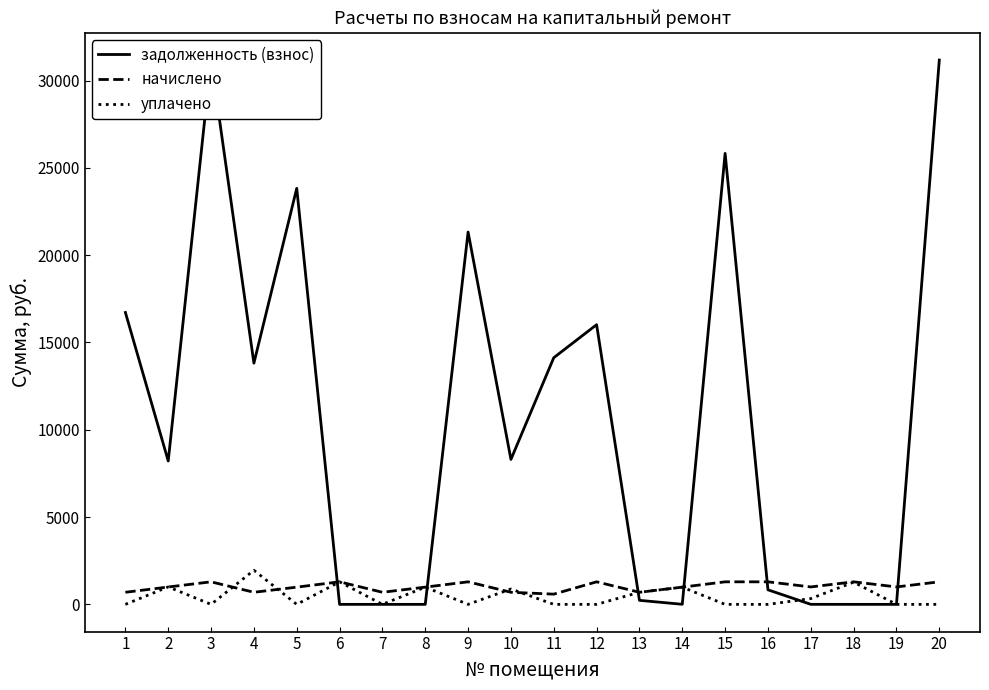

Reading left to right, transcribe all the data shown in this chart.

задолженность (взнос): 16716.4	8210.9	31172.2	13813.4	23826.5	0.0	0.0	0.0	21322.2	8301.6	14126.4	16017.5	230.8	4.2	25827.9	833.6	2.2	0.0	0.0	31172.2
начислено: 692.2	994.5	1290.9	692.2	986.7	1290.9	692.2	986.7	1290.9	692.2	585.0	1290.9	692.2	986.7	1290.9	1290.9	998.4	1290.9	998.4	1290.9
уплачено: 0.0	1000.0	0.0	1953.0	0.0	1290.9	0.0	986.7	0.0	880.0	0.0	0.0	692.2	984.0	0.0	0.0	332.0	1271.5	0.0	0.0